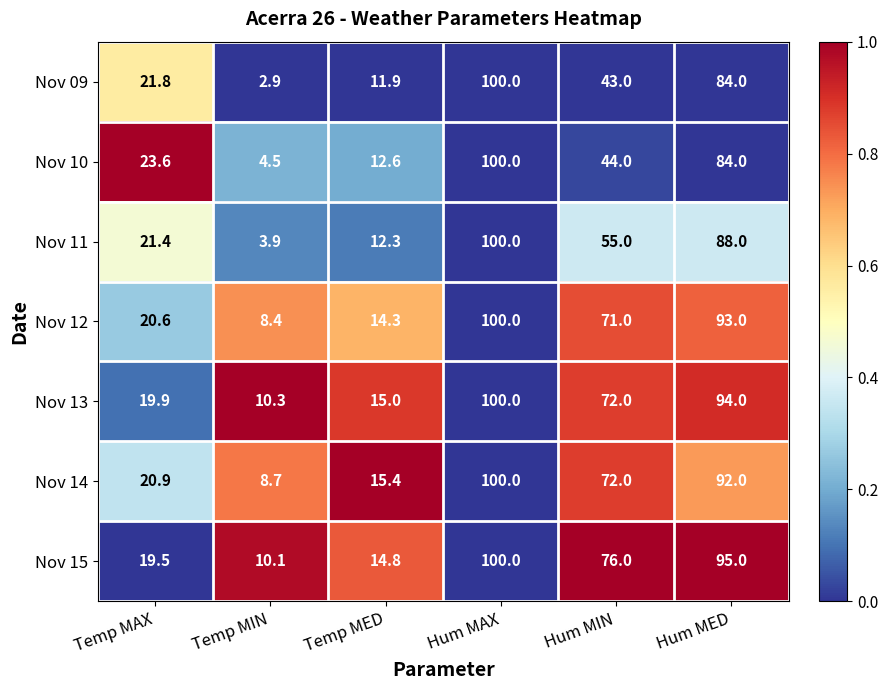

The Nov 11 series shows 12.3 at Temp MED. True or false?

True